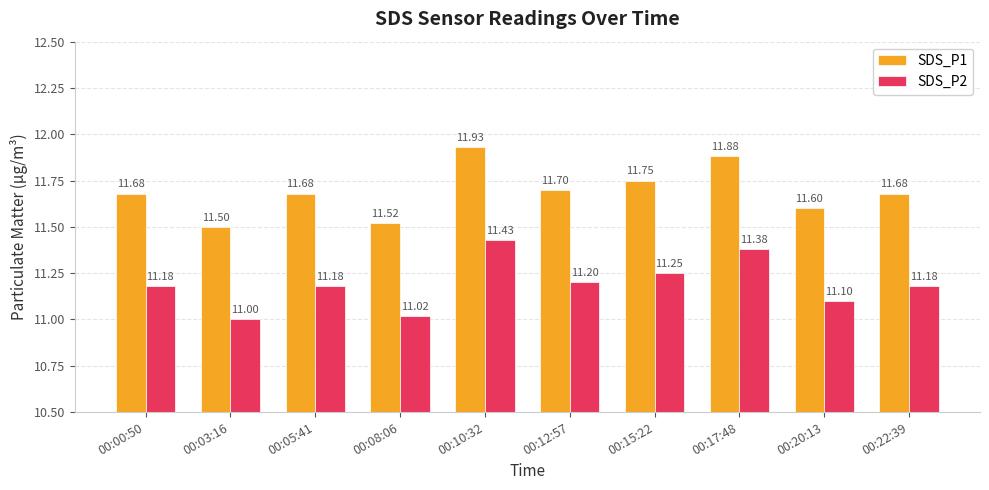

What is the sum of all SDS_P1 values?

116.9